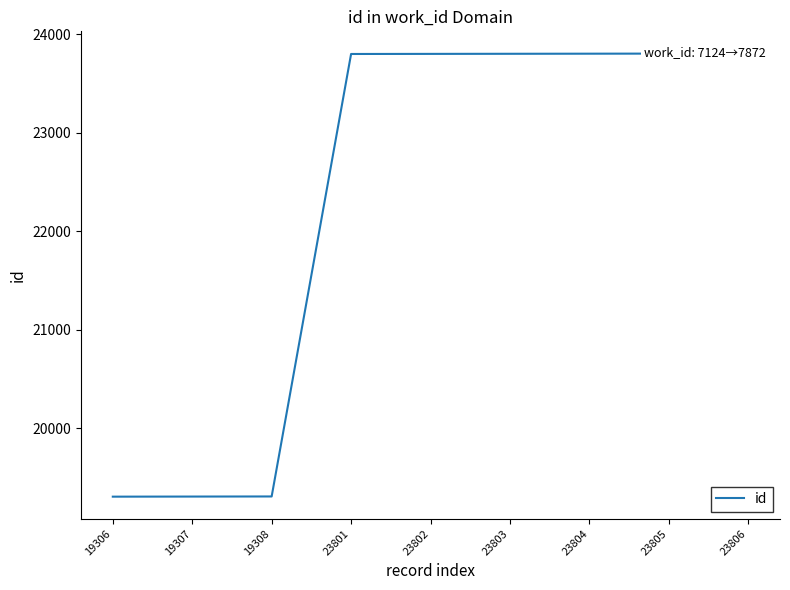

How many series are shown in this chart?

1